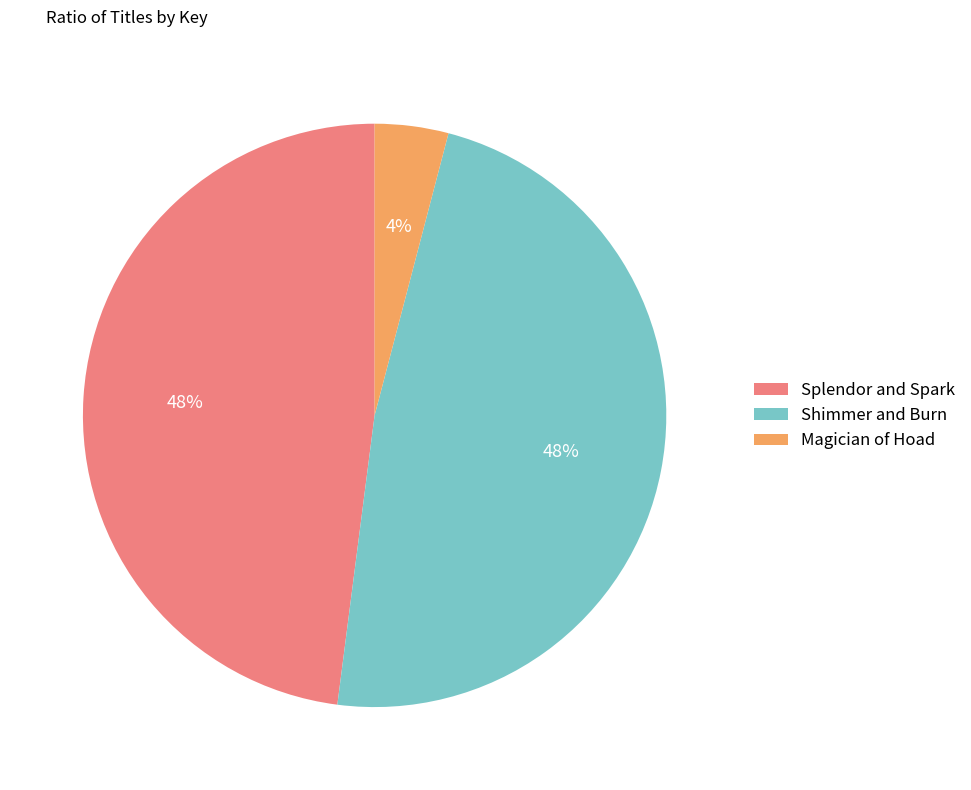

To the nearest percent, what portion does Splendor and Spark represent?

48%